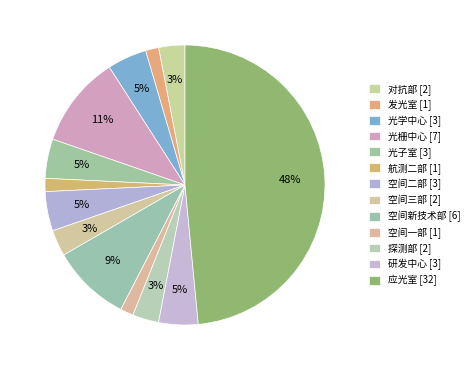

To the nearest percent, what portion does 应光室 represent?

48%